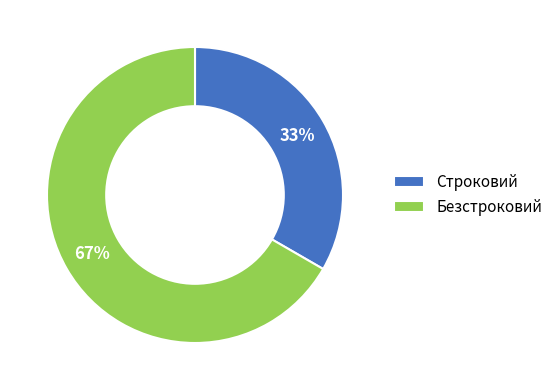

To the nearest percent, what is the combined percentage of Безстроковий and Строковий?

100%